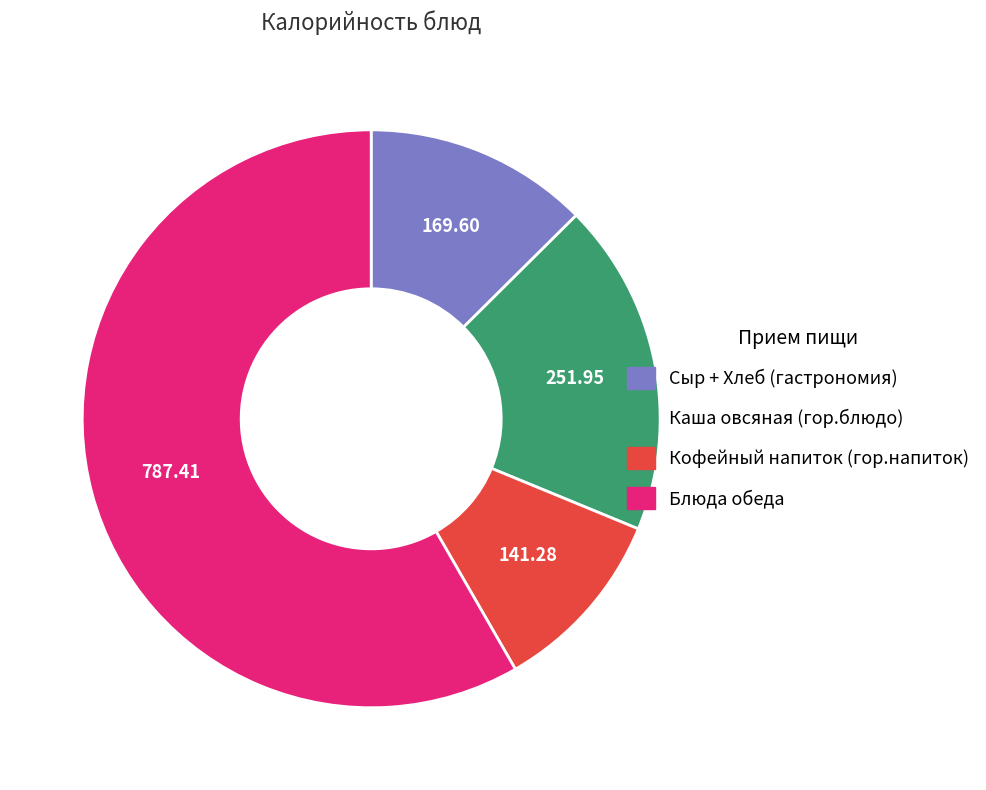

Which slice is the smallest?

Кофейный напиток (гор.напиток)